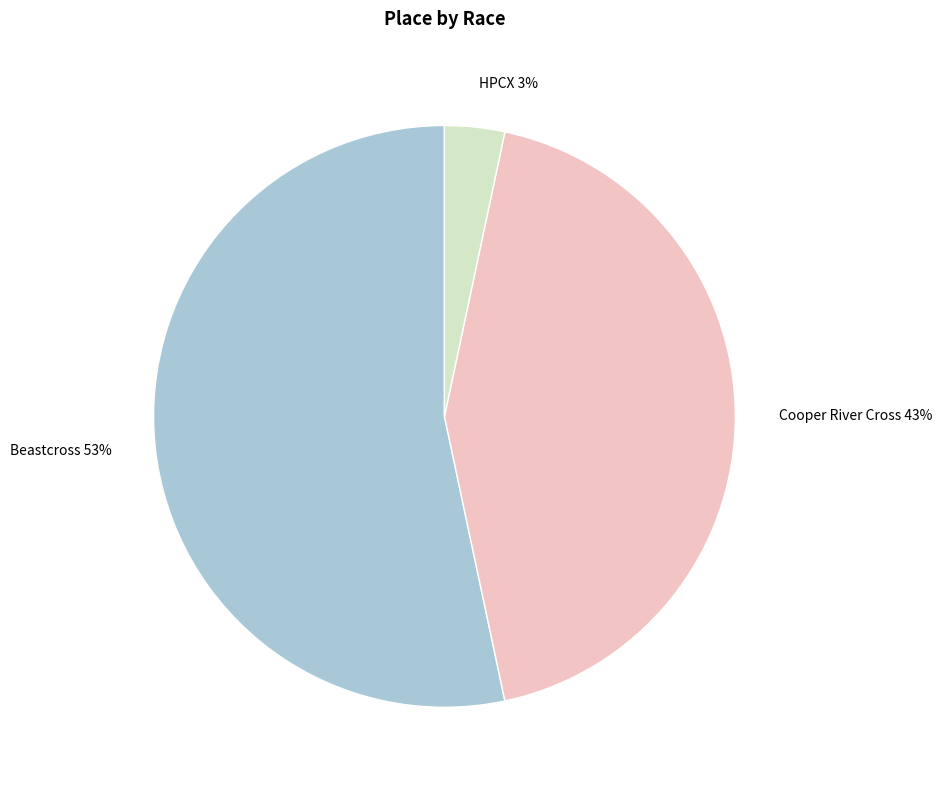

What percentage is the Cooper River Cross slice, to the nearest percent?

43%